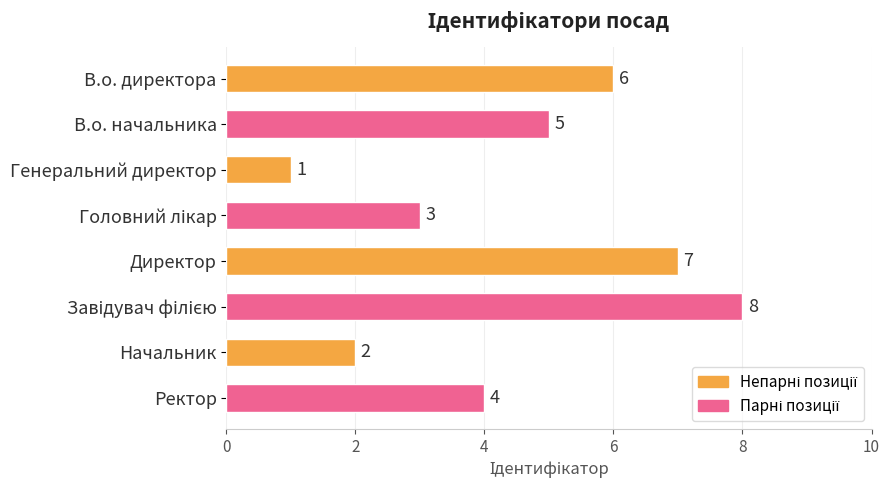

Approximately how many times larger is the value at Начальник compared to Директор?

0.3